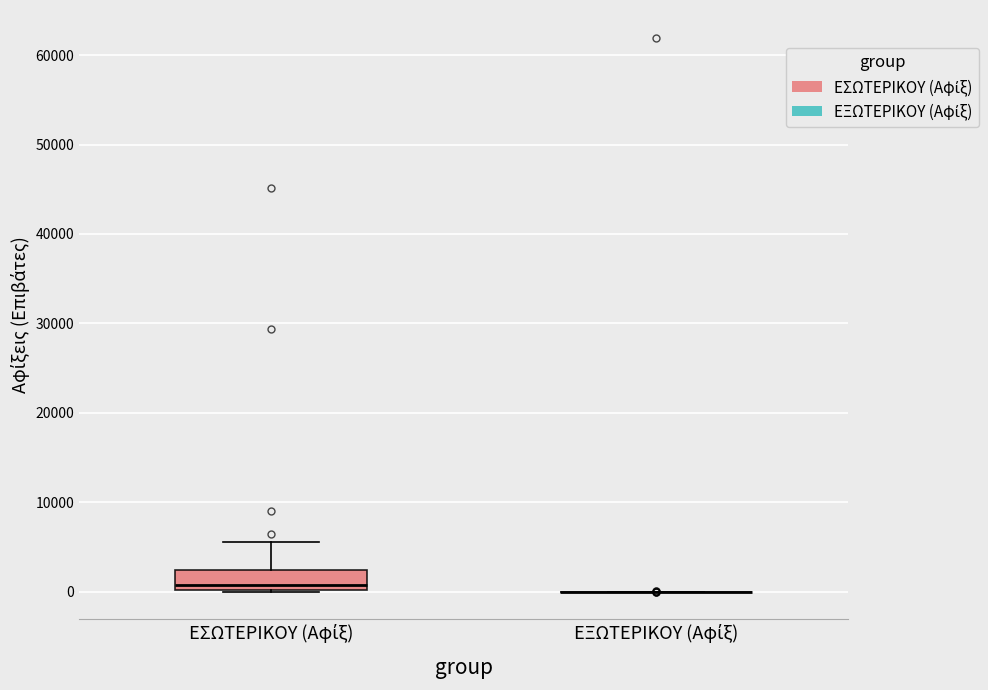

Which box is the tallest, from its lower edge to its upper edge?

ΕΣΩΤΕΡΙΚΟΥ (Αφίξ)